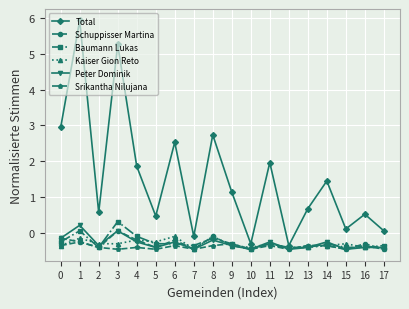

What is the value of the Total point at the 9th from the left?

2.7